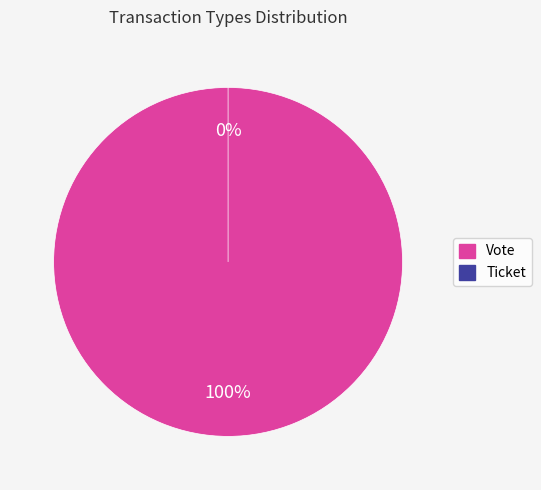

To the nearest percent, what is the difference between the largest and smallest slice percentages?

100%